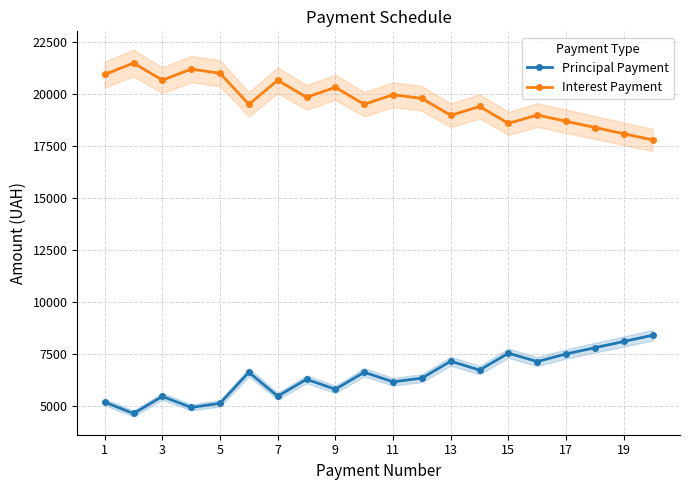

The Principal Payment series shows 6157.7 at 11. True or false?

True